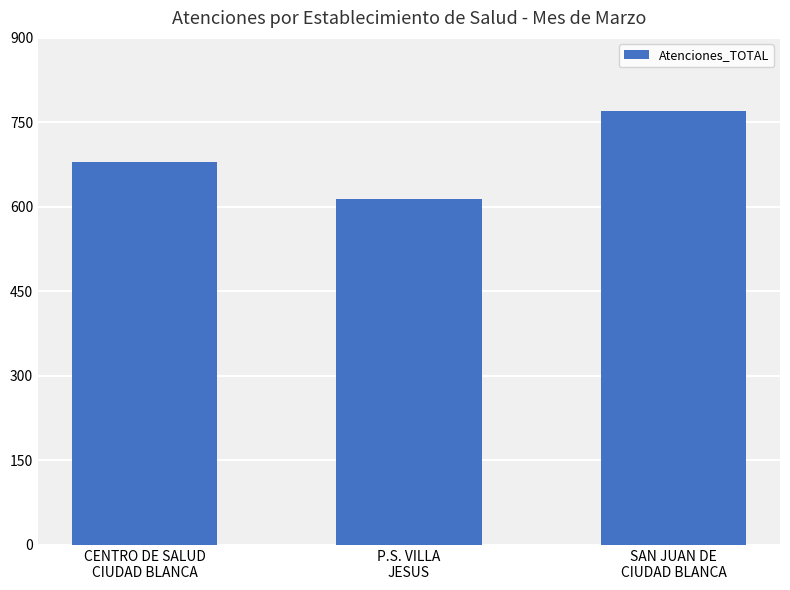

Reading right to left, what are all the values shown in this chart?

SAN JUAN DE
CIUDAD BLANCA=770	P.S. VILLA
JESUS=614	CENTRO DE SALUD
CIUDAD BLANCA=680